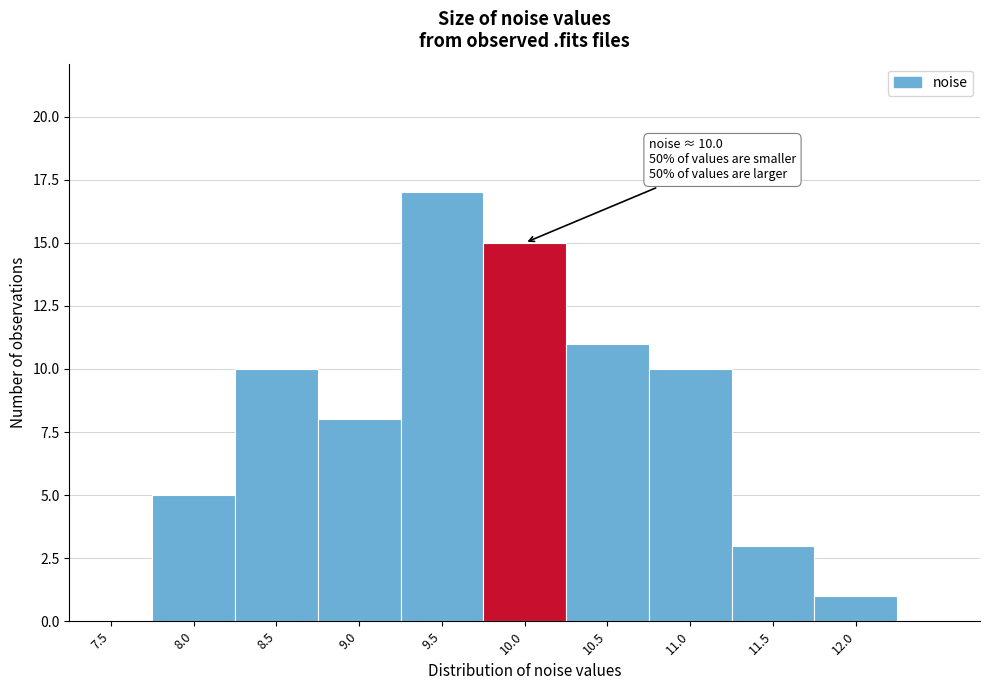

Reading left to right, what are all the values shown in this chart?

7.5=0	8.0=5	8.5=10	9.0=8	9.5=17	10.0=15	10.5=11	11.0=10	11.5=3	12.0=1